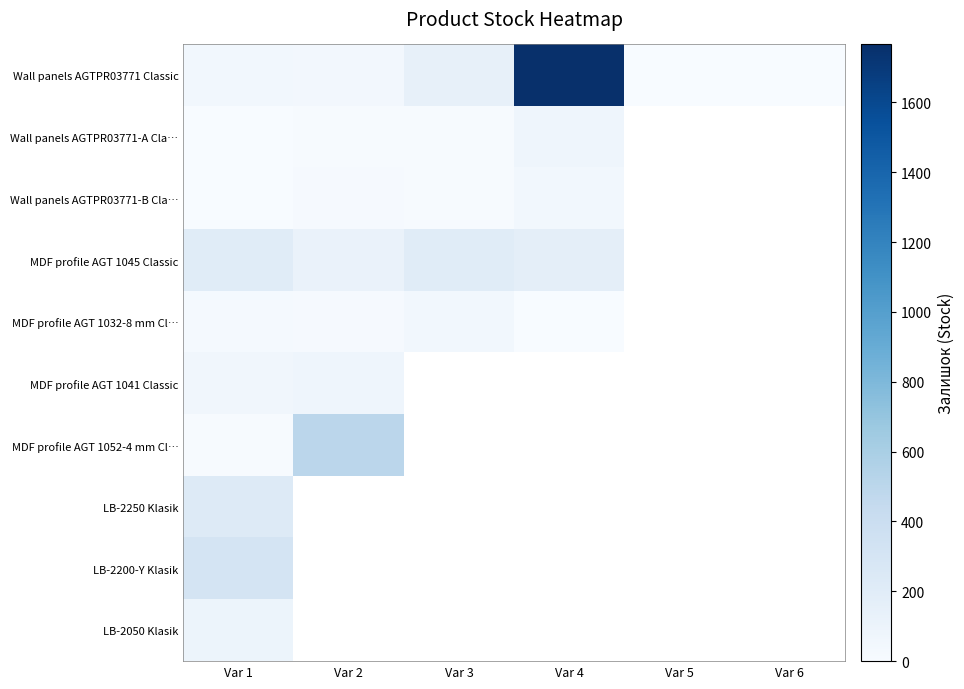

What is the smallest value displayed?

2.0